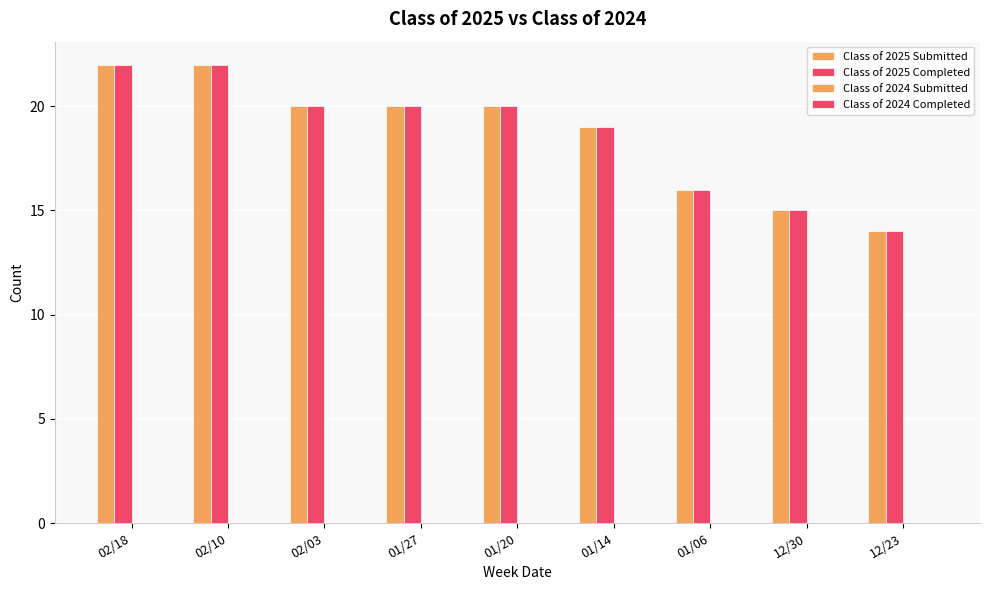

Which series has the largest total across all categories?

Class of 2025 Submitted